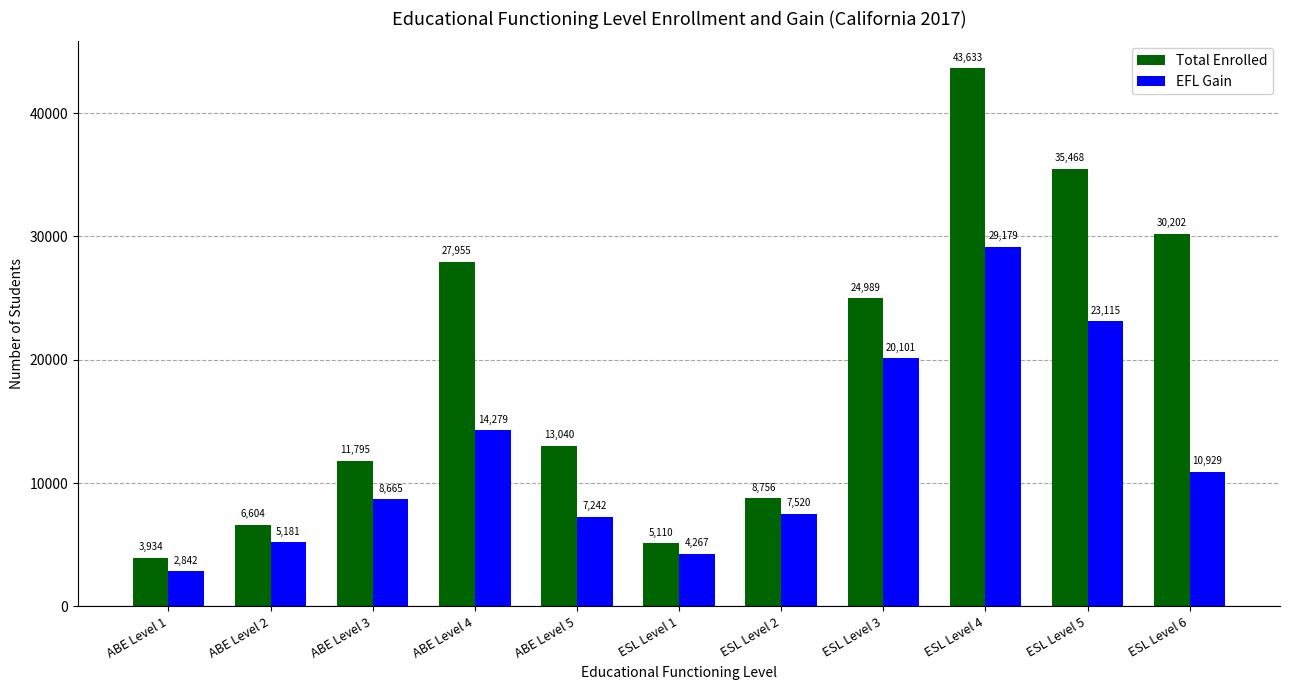

How many values in the Total Enrolled series are below 13040?

5